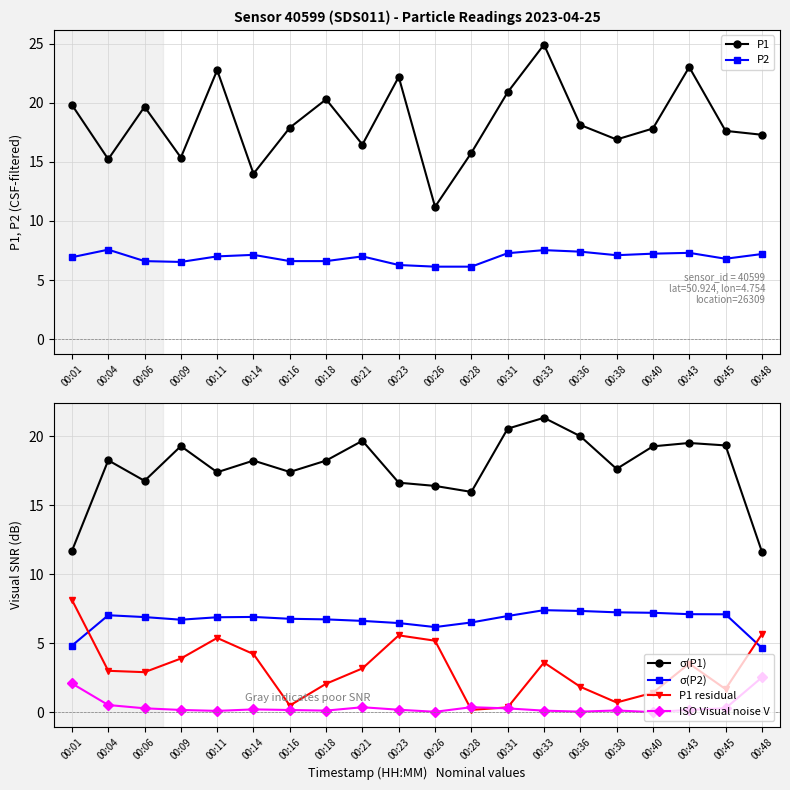

The σ(P2) series shows 7.1 at 00:45. True or false?

True